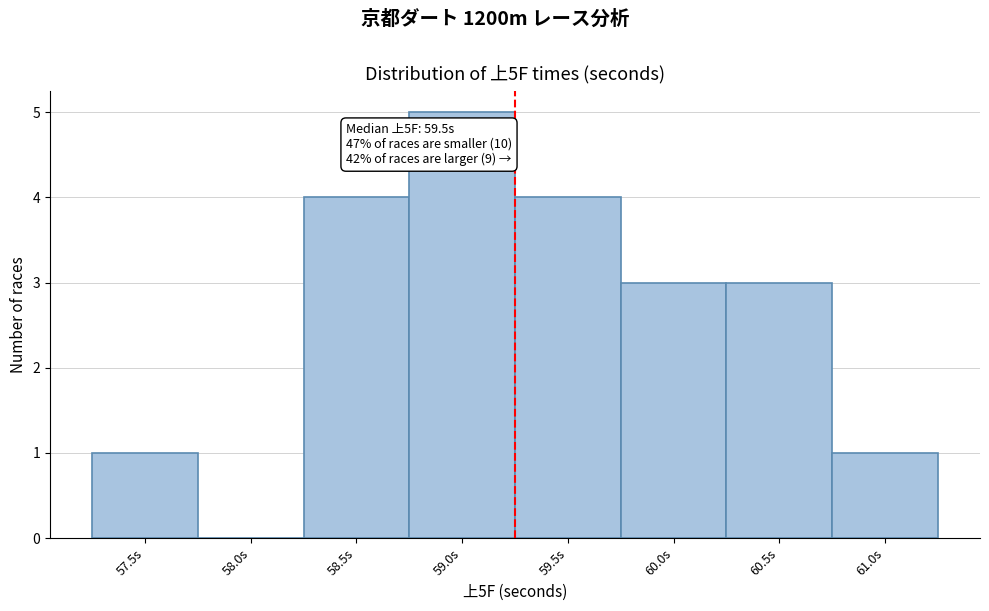

Reading left to right, what are all the values shown in this chart?

57.5s=1	58.0s=0	58.5s=4	59.0s=5	59.5s=4	60.0s=3	60.5s=3	61.0s=1